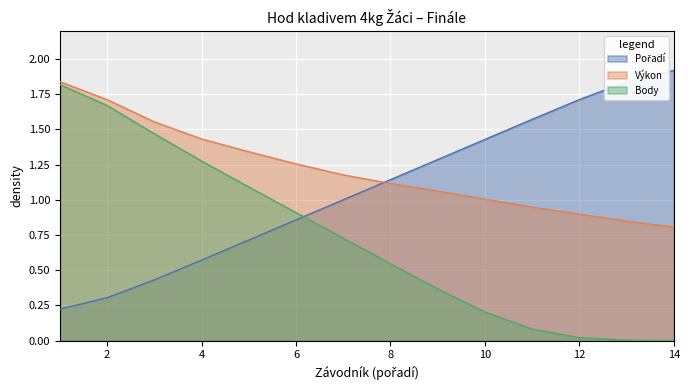

Reading left to right, list all the values displayed in this chart.

Pořadí: 0.2	0.3	0.4	0.6	0.7	0.9	1.0	1.1	1.3	1.4	1.6	1.7	1.8	1.9
Výkon: 1.8	1.7	1.6	1.4	1.3	1.3	1.2	1.1	1.1	1.0	0.9	0.9	0.8	0.8
Body: 1.8	1.7	1.5	1.3	1.1	0.9	0.7	0.5	0.4	0.2	0.1	0.0	0.0	0.0